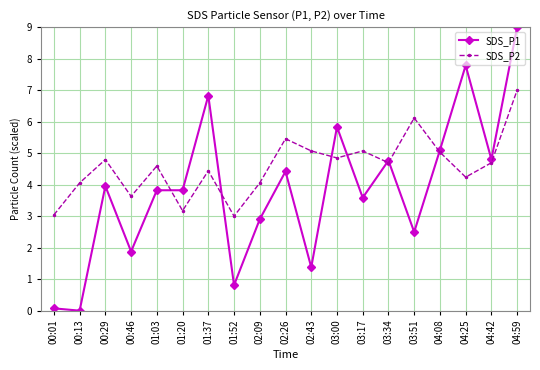

List the series in order of their peak value, lowest first.

SDS_P2, SDS_P1